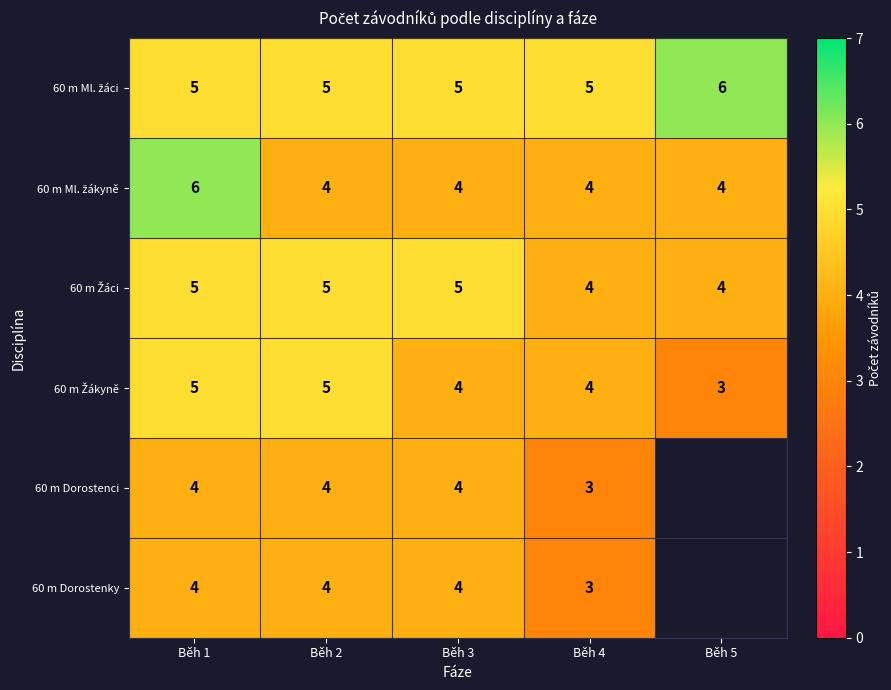

Is it true that 60 m Dorostenci equals 4 at Běh 3?

True